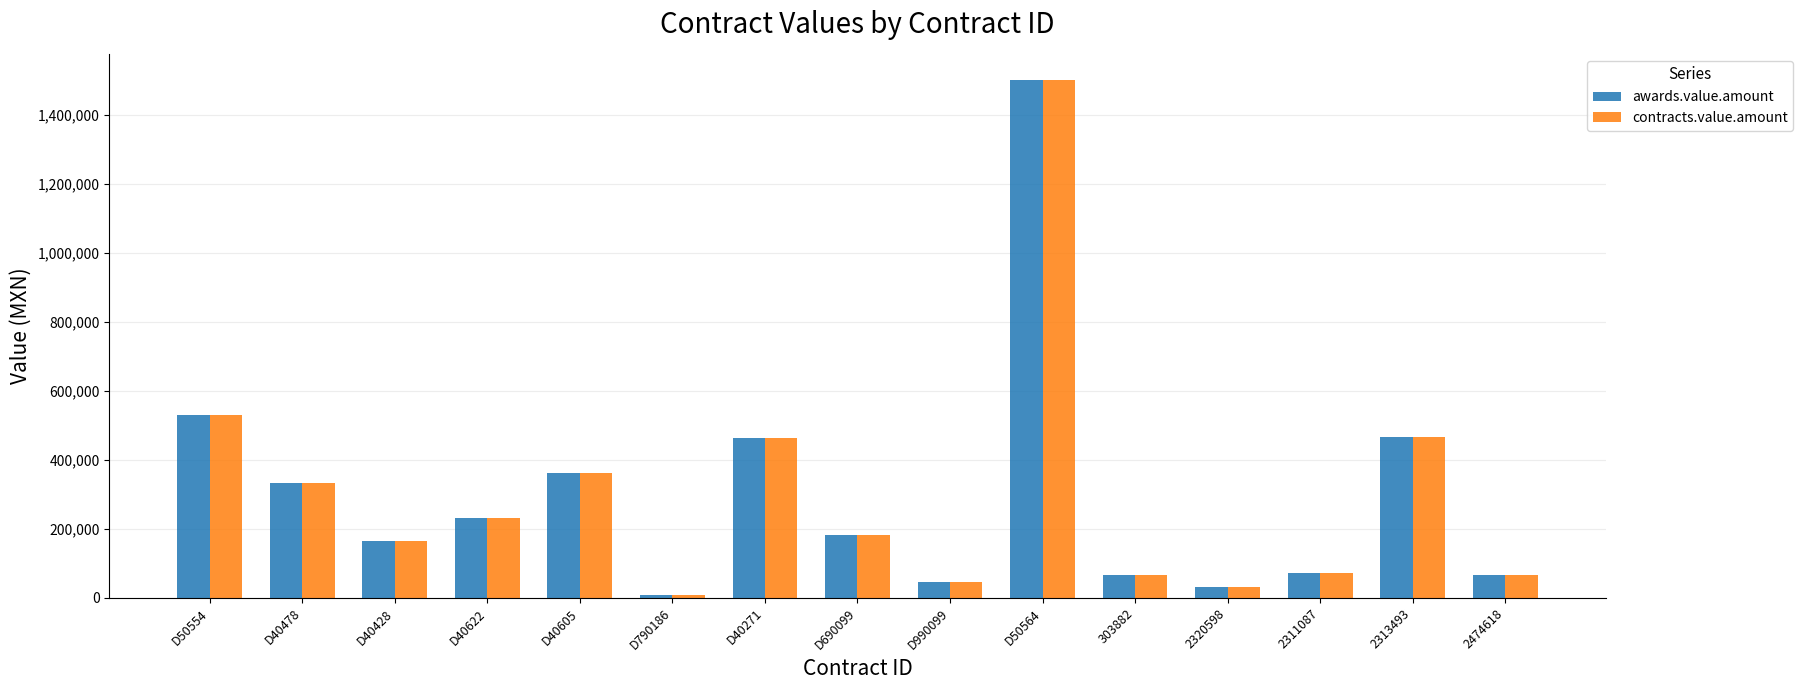

The contracts.value.amount series shows 232093.5 at D40622. True or false?

True